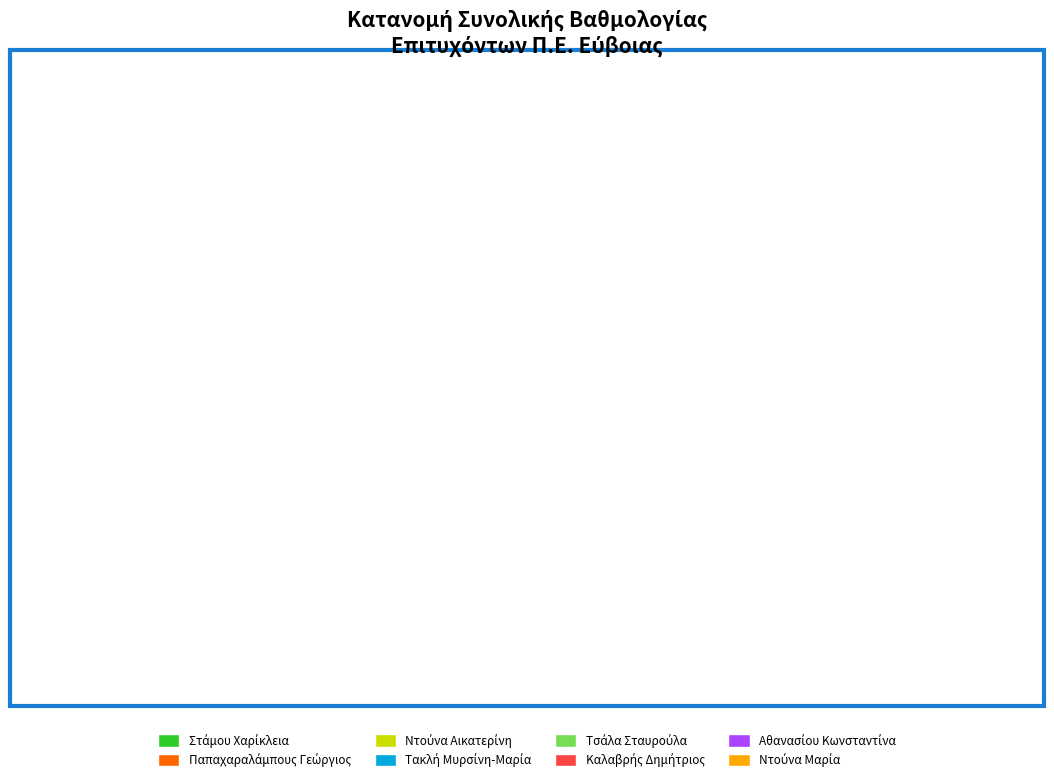

Does any single category account for the majority?

No